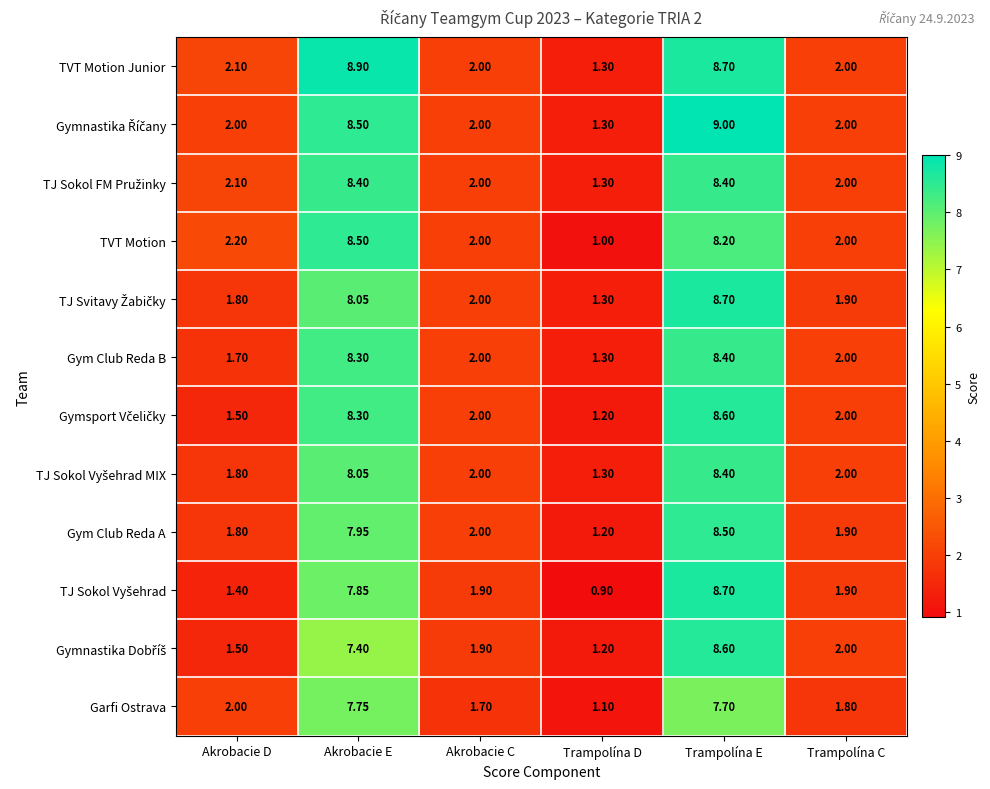

Where is Gym Club Reda A nearest to the value 4?

Akrobacie C